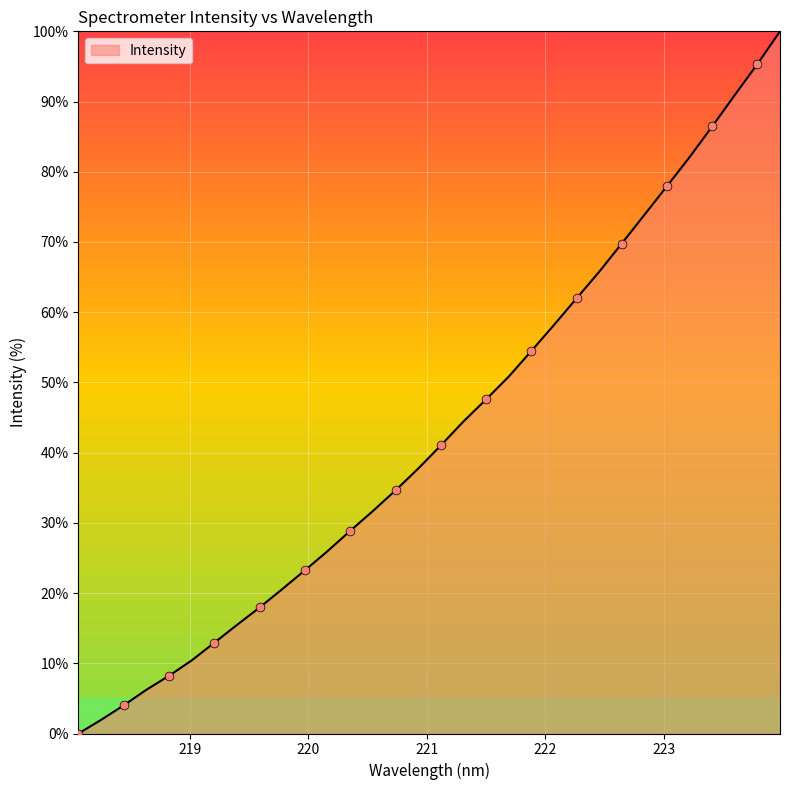

What is the greatest value displayed?

100.0